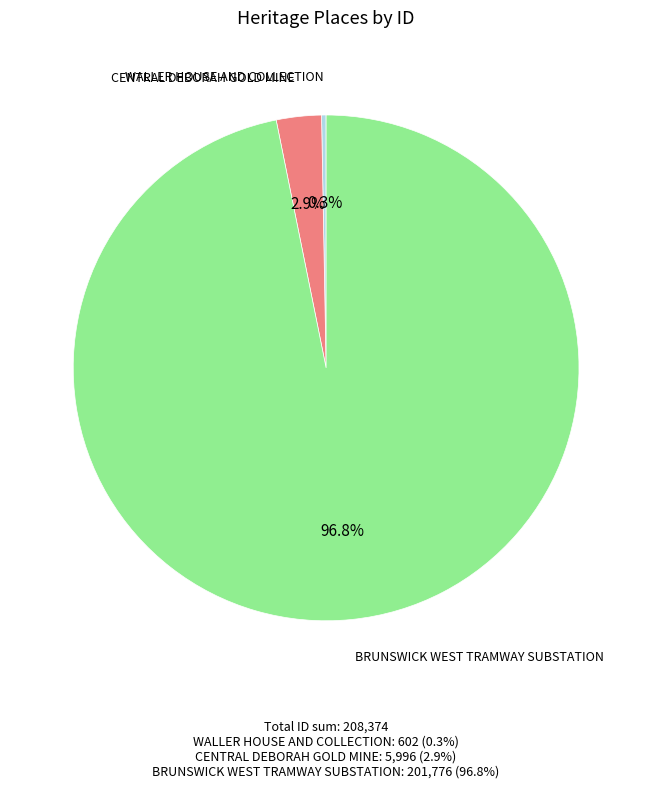

How many slices are in this pie chart?

3